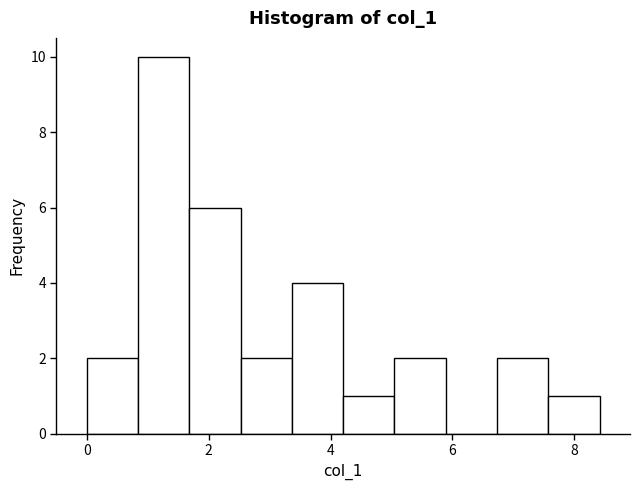

What is the height of the bar covering 0.8 to 1.6 on the x-axis? Neither the bar edges nor the heights are printed on the chart, so give them approximately, as read against the axes.

10